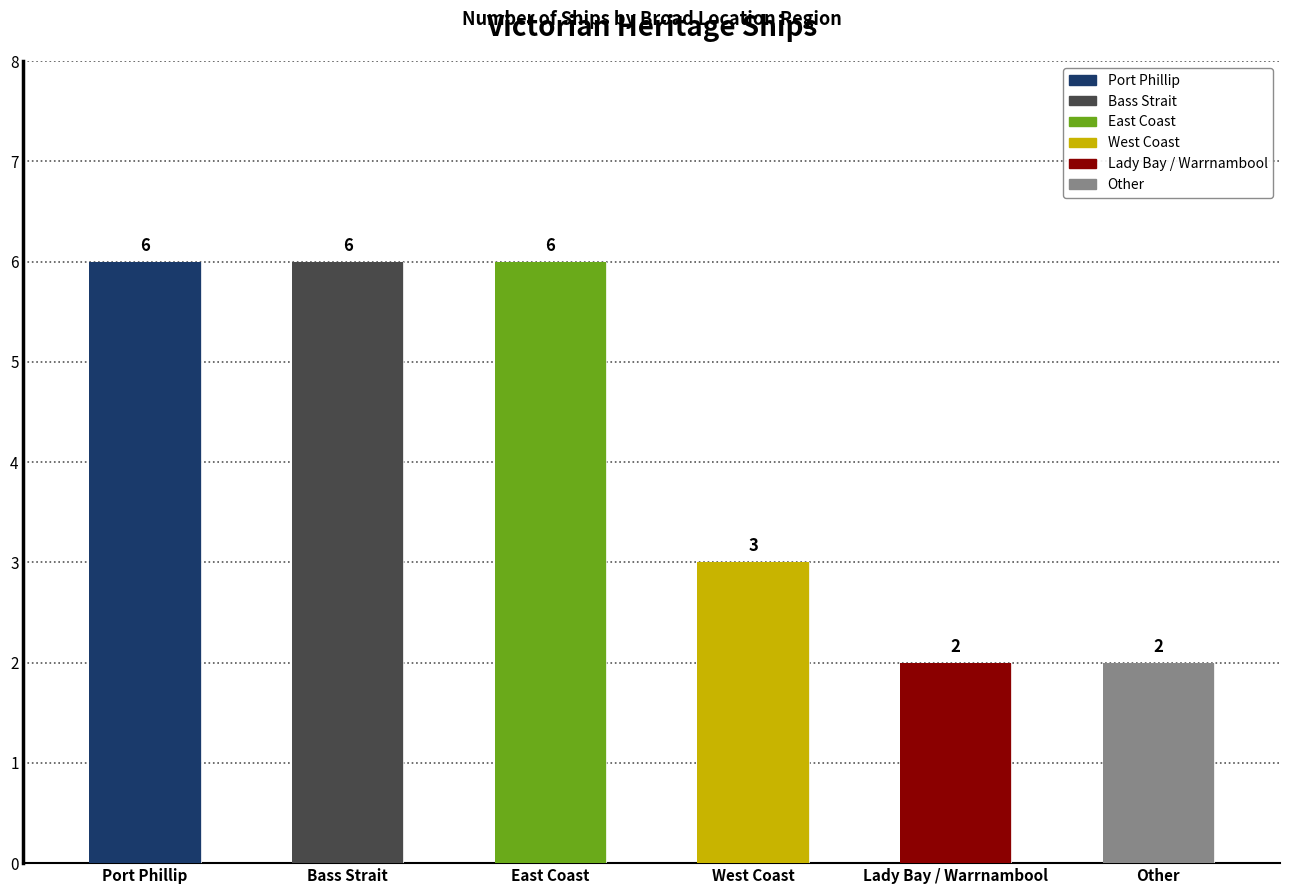

Are the bars horizontal?

No